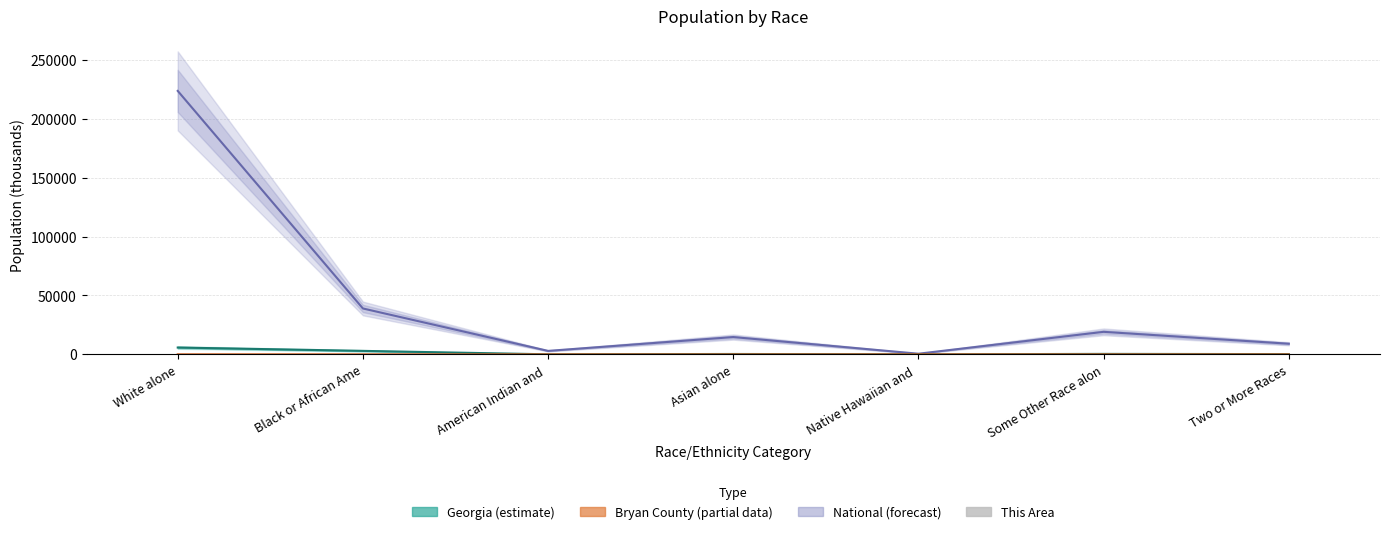

At American Indian and , list the series in order from smallest to largest.

This Area, Bryan County, Georgia, National